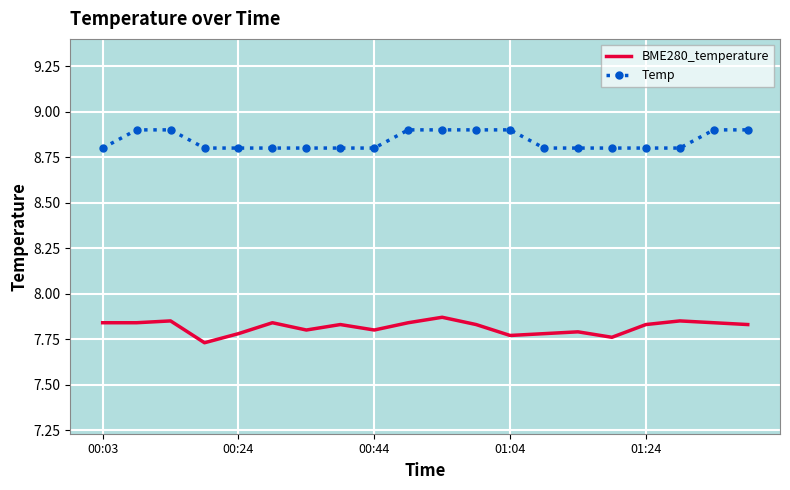

How many Temp values are between 8 and 9?

20